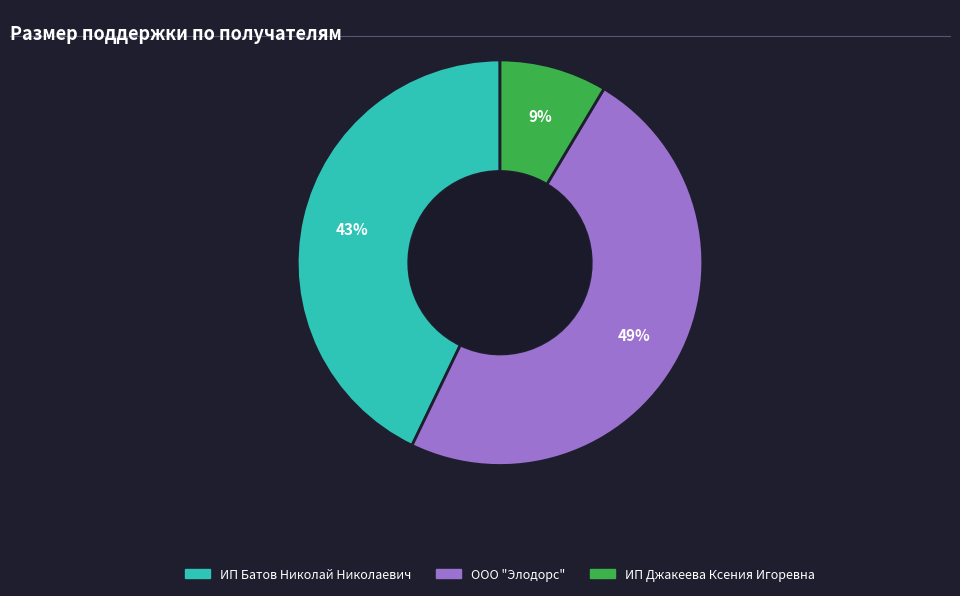

Does ИП Джакеева Ксения Игоревна represent more than half of the total?

No